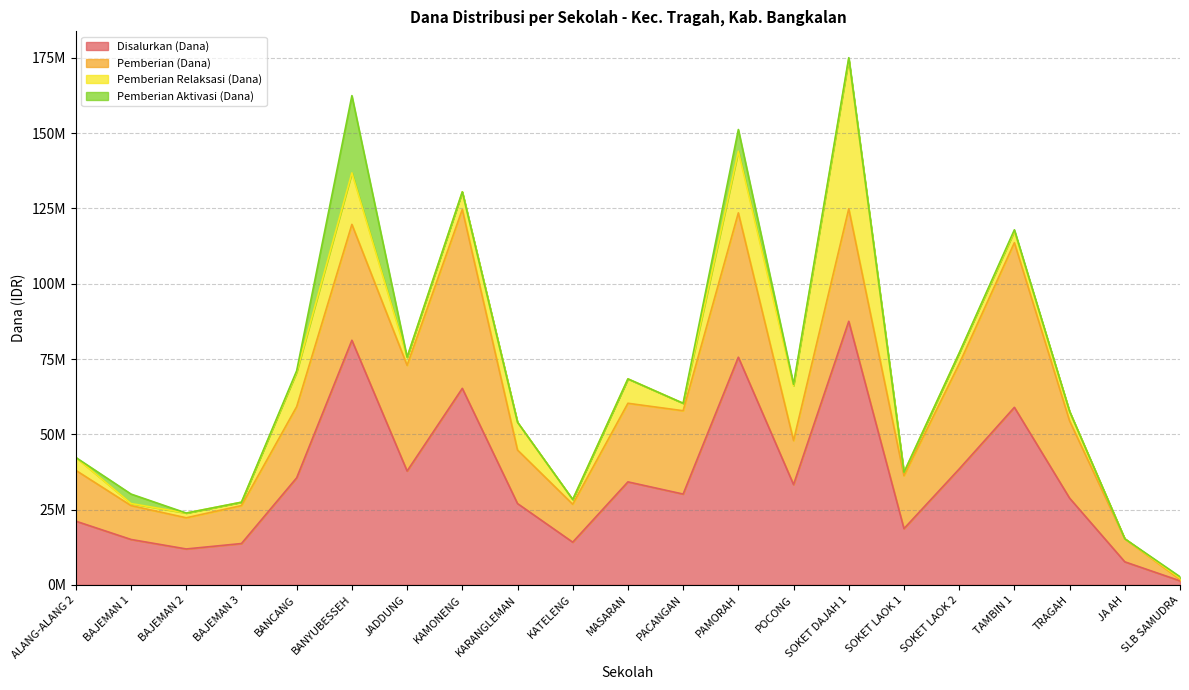

Where is the first local maximum for Pemberian Aktivasi (Dana)?

BAJEMAN 1